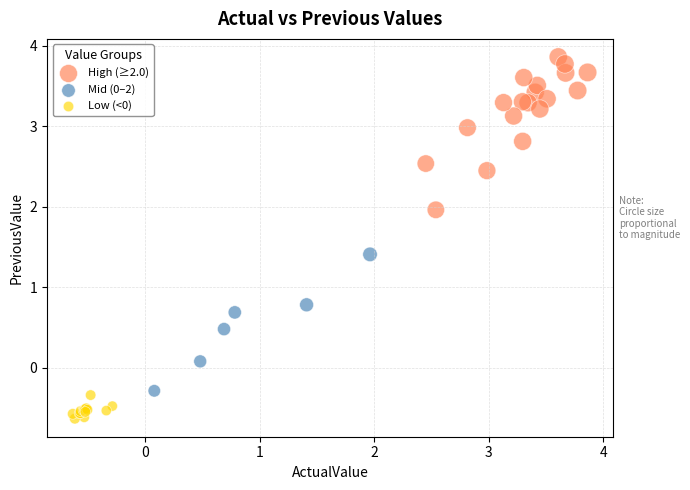

Which series has the widest spread of Y values?

High (≥2.0)